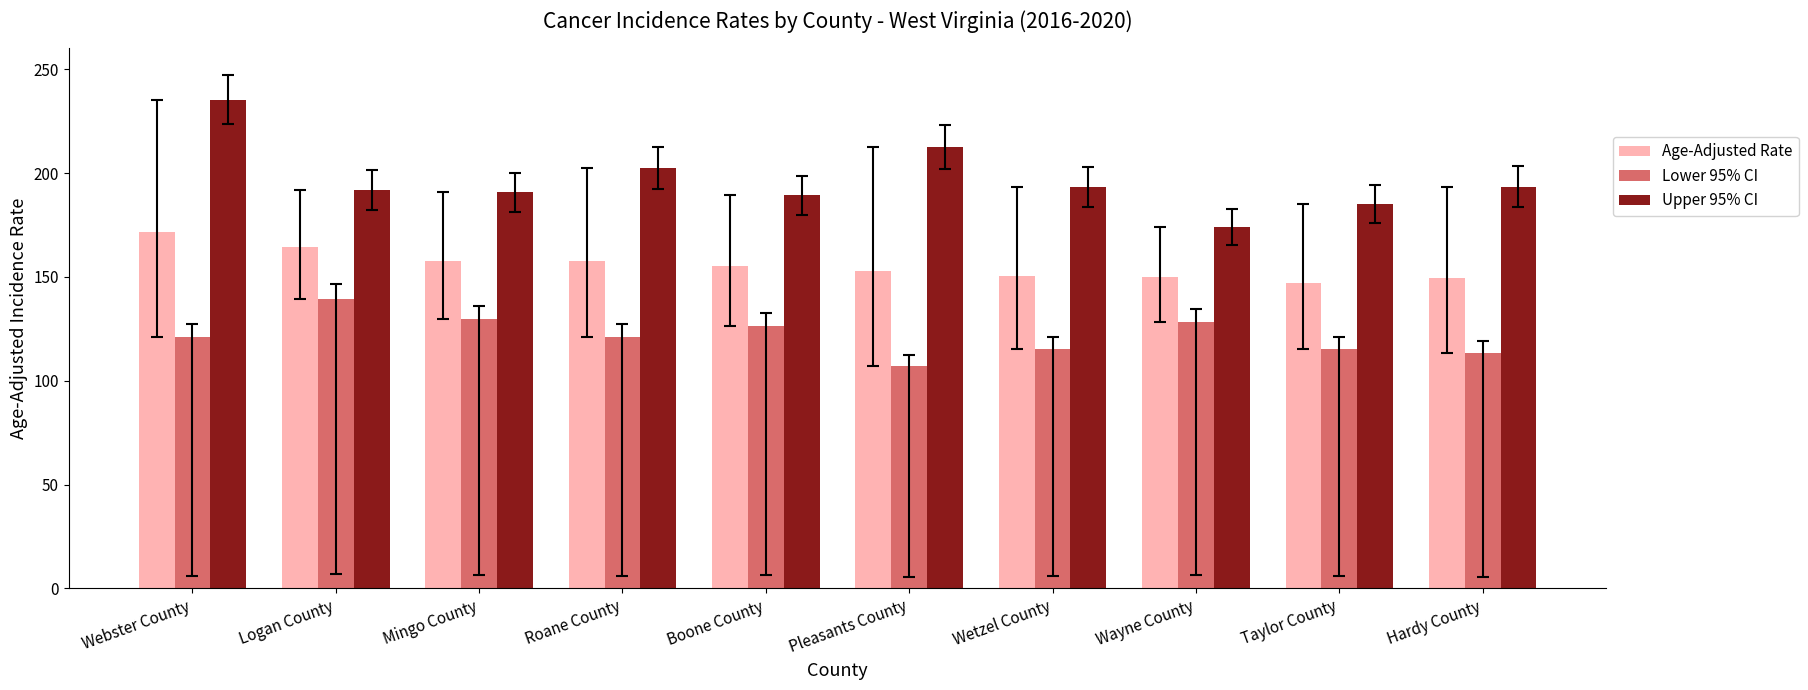

At which label does Lower 95% CI reach its peak?

Logan County